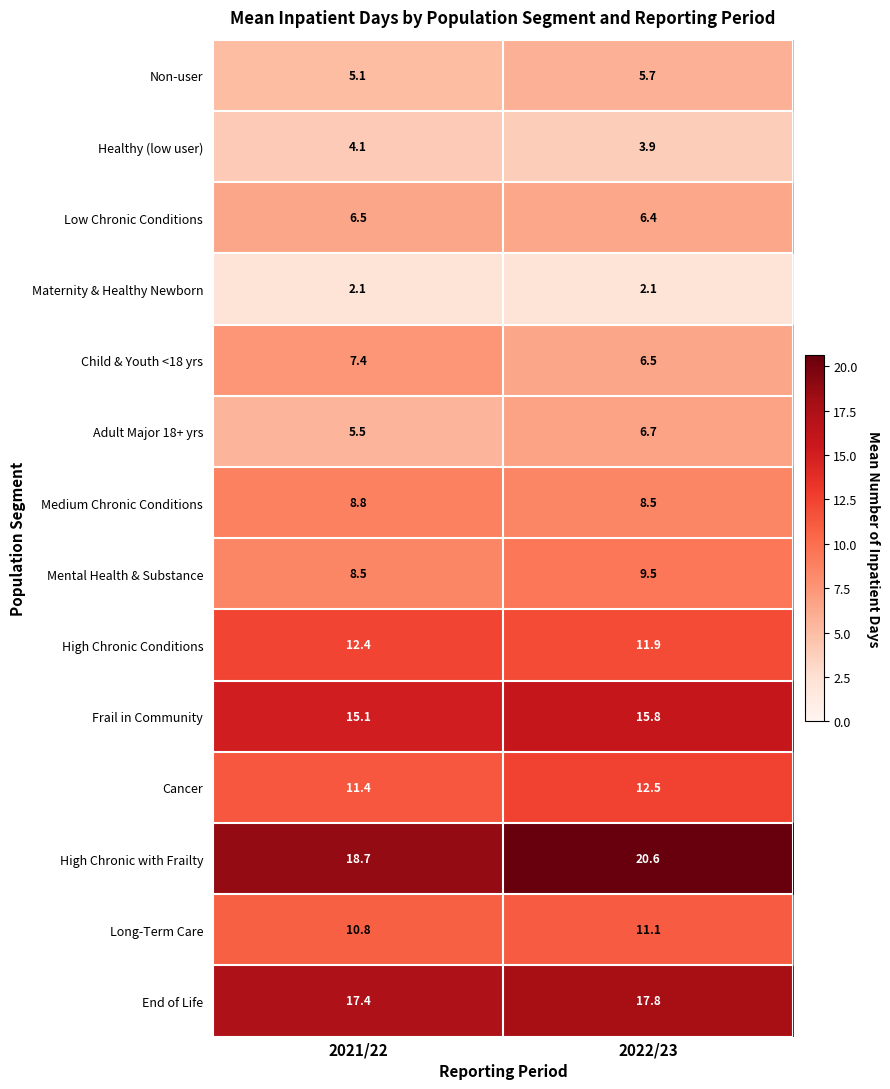

Rank the series by their maximum value, from lowest to highest.

Maternity & Healthy Newborn, Healthy (low user), Non-user, Low Chronic Conditions, Adult Major 18+ yrs, Child & Youth <18 yrs, Medium Chronic Conditions, Mental Health & Substance, Long-Term Care, High Chronic Conditions, Cancer, Frail in Community, End of Life, High Chronic with Frailty